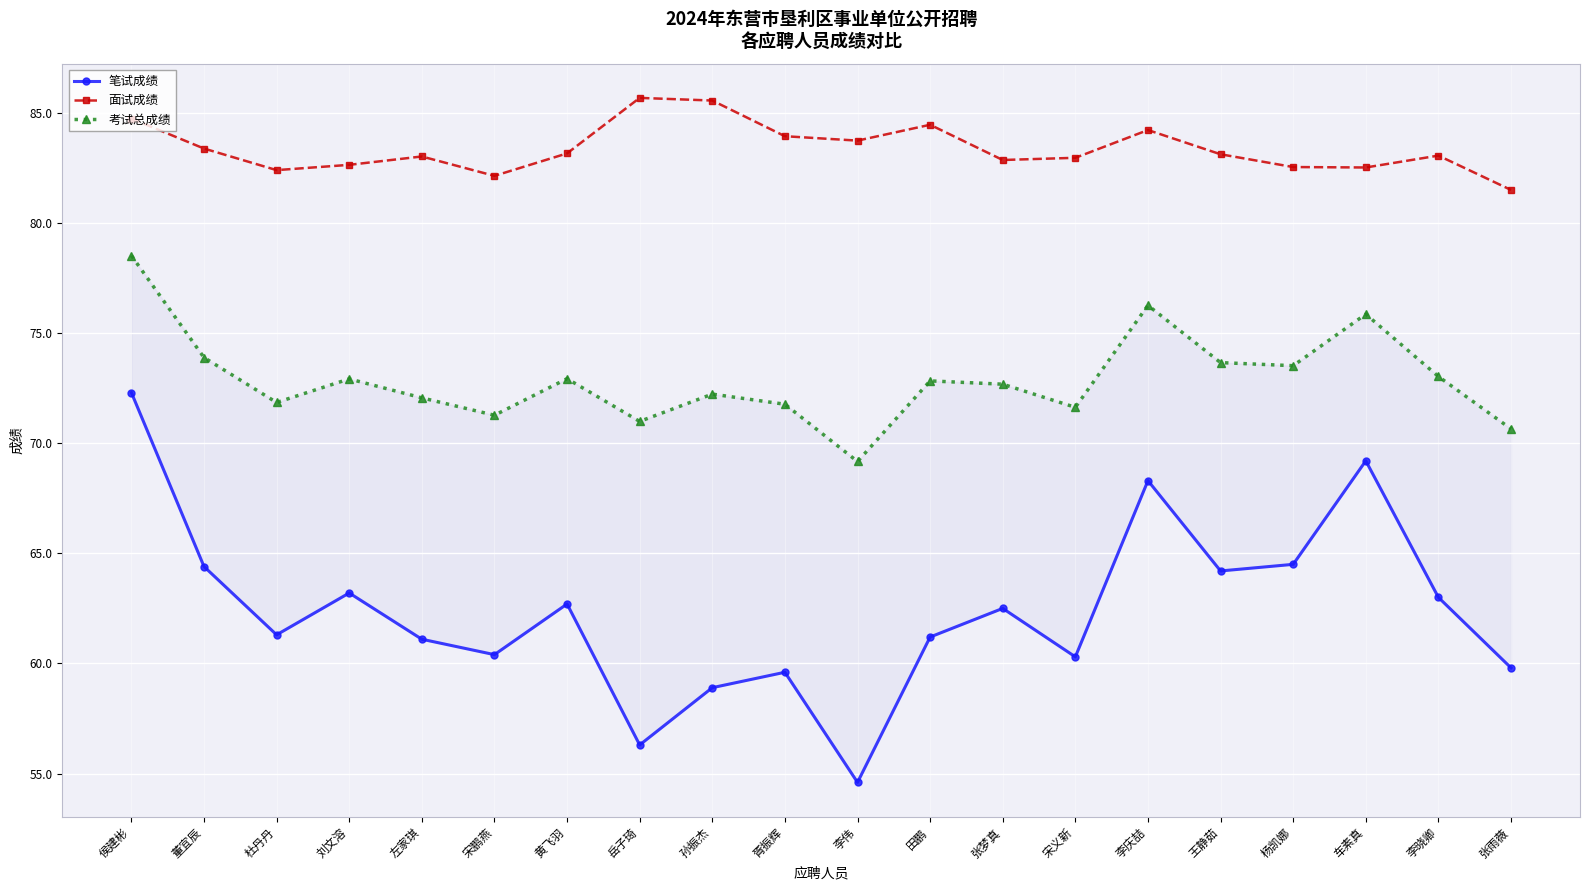

Is it true that 考试总成绩 equals 106.4 at 胥振辉?

False